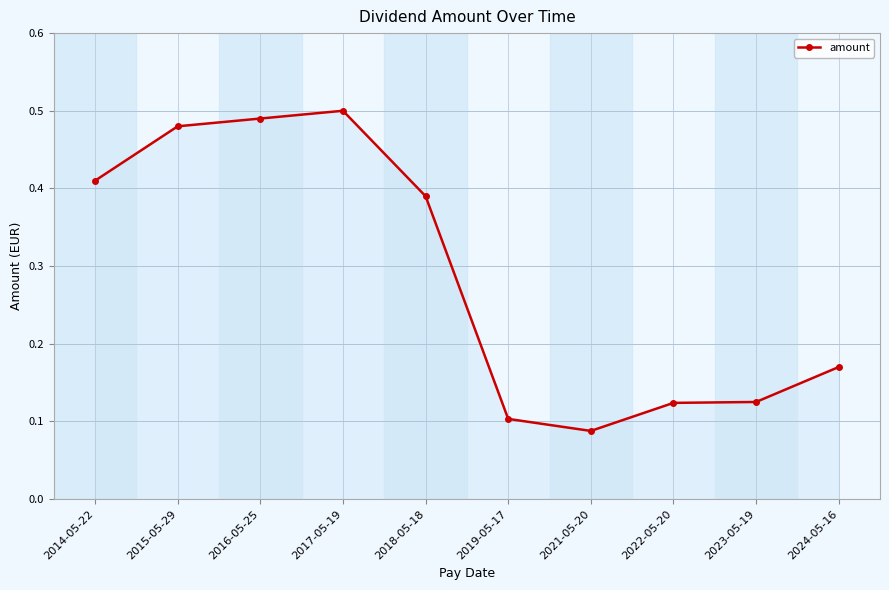

What is the sum of all values?

2.9